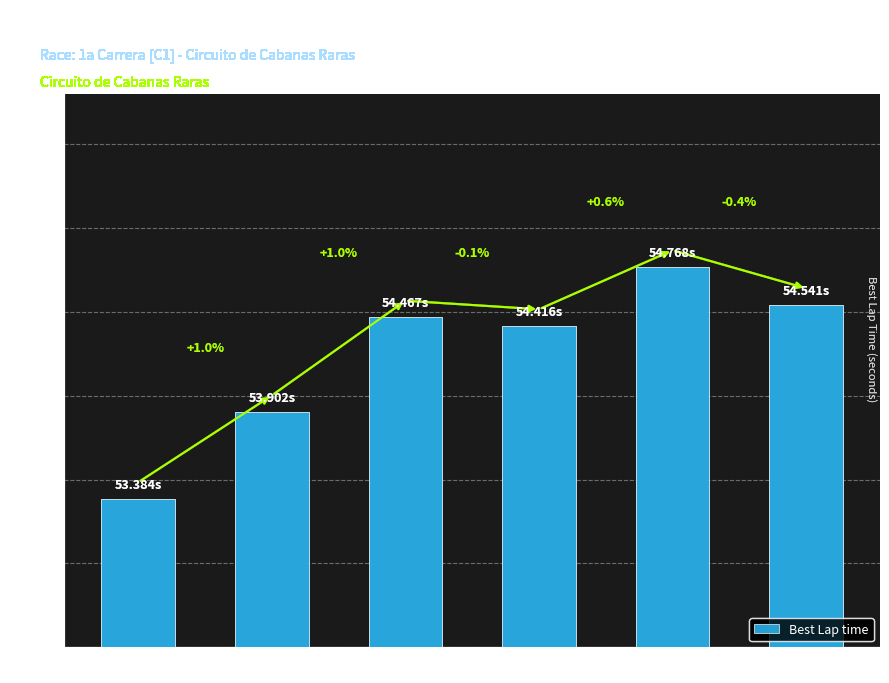

Reading left to right, transcribe all the data shown in this chart.

53.4	53.9	54.5	54.4	54.8	54.5